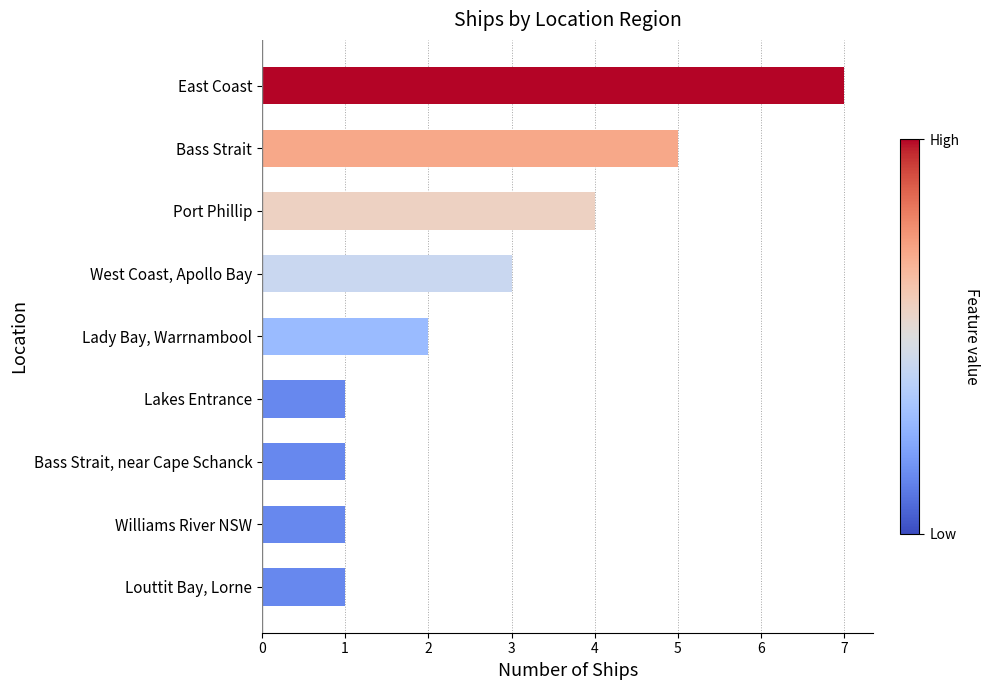

What is the sum of all values?

25